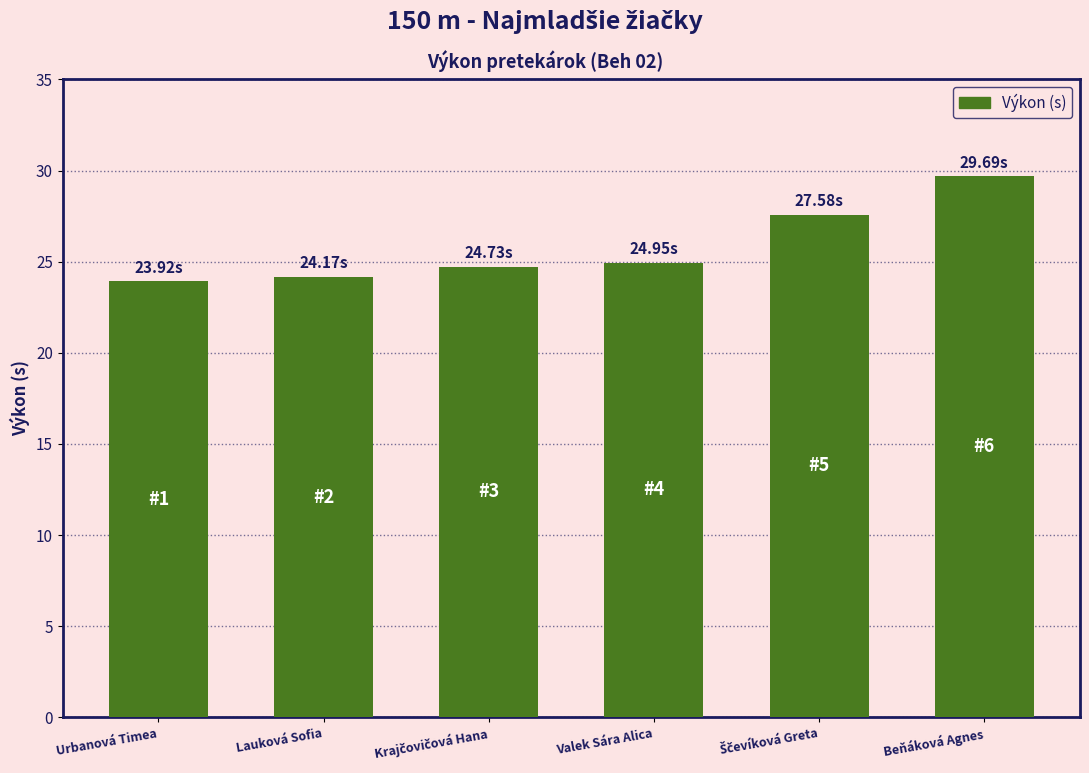

How many bars are there in total?

6